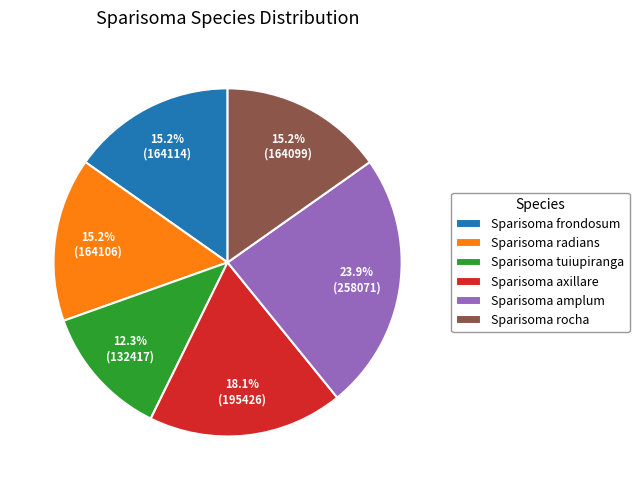

What portion of the pie excludes Sparisoma axillare?

81.9%